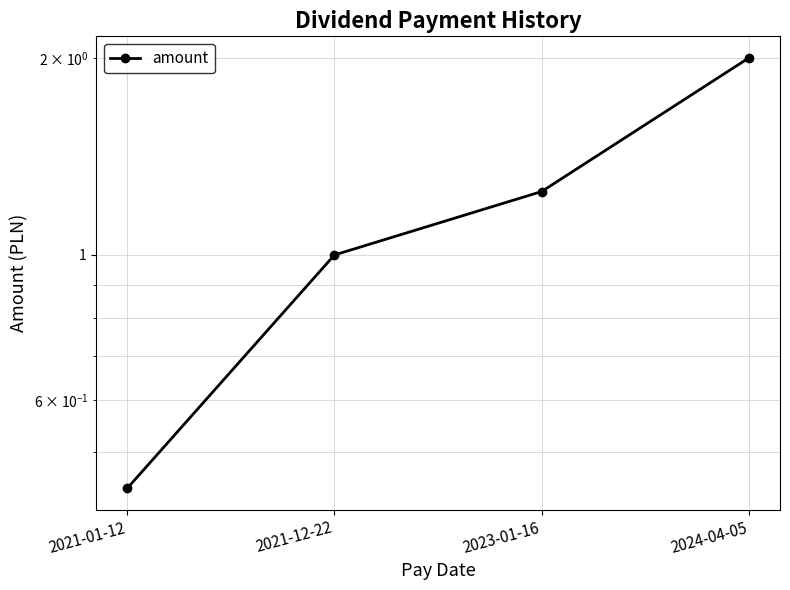

Reading left to right, extract all data points from this chart.

0.4	1.0	1.2	2.0